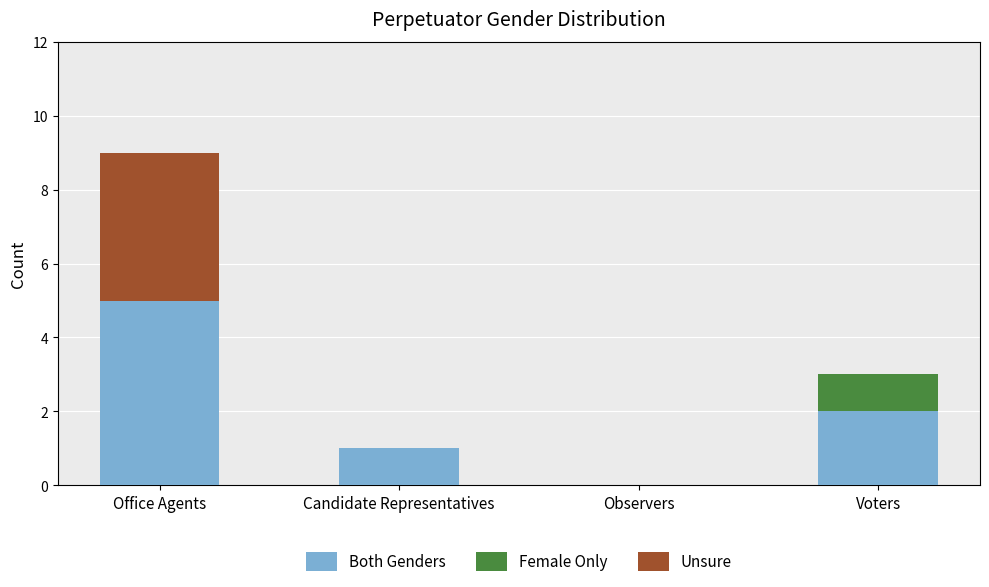

At which category is the sum across all series the highest?

Office Agents